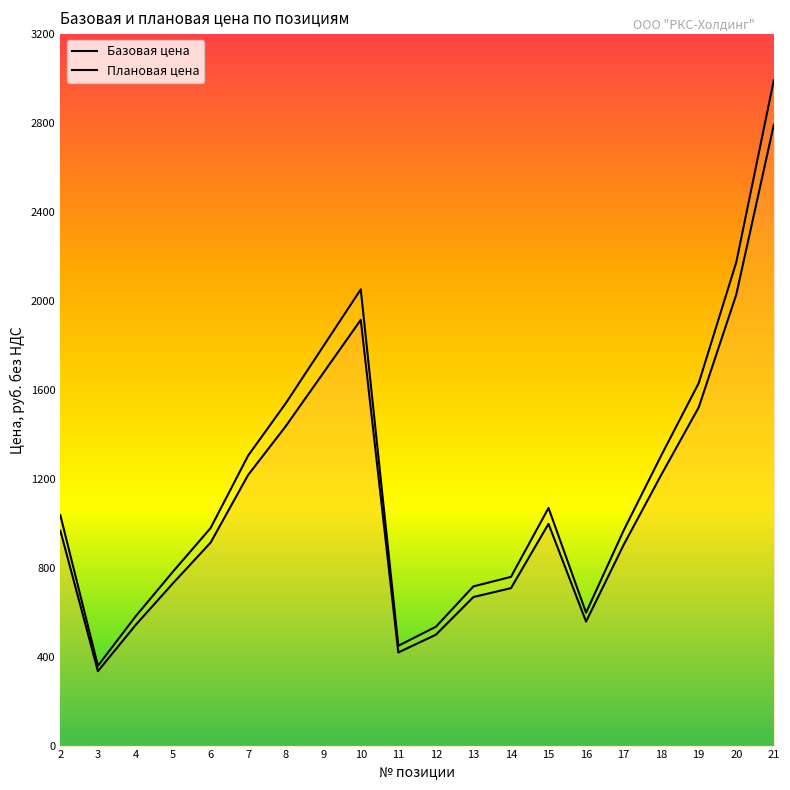

What is the total value across all series at 21?

5784.8